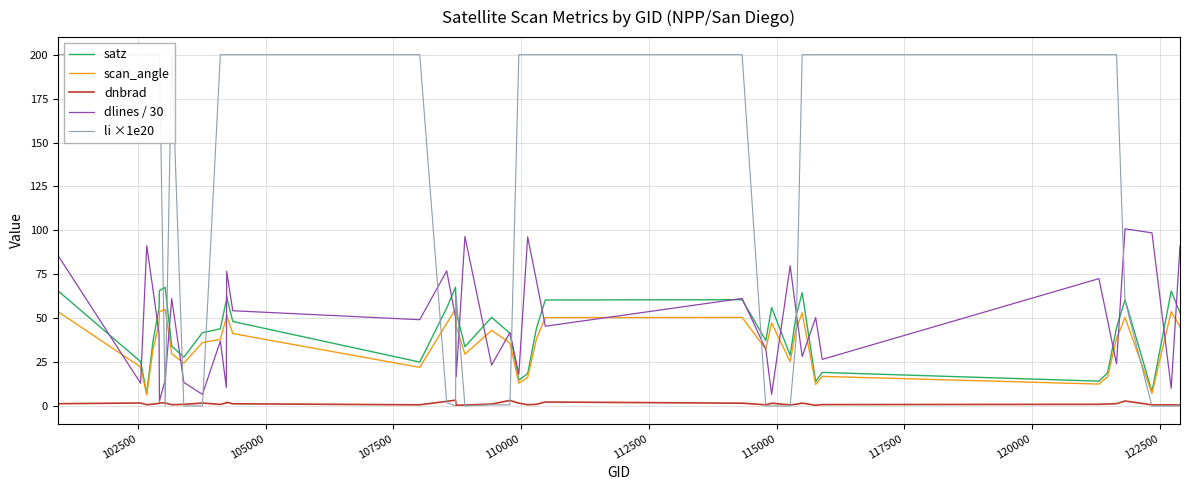

Which series has the largest total across all categories?

li ×1e20